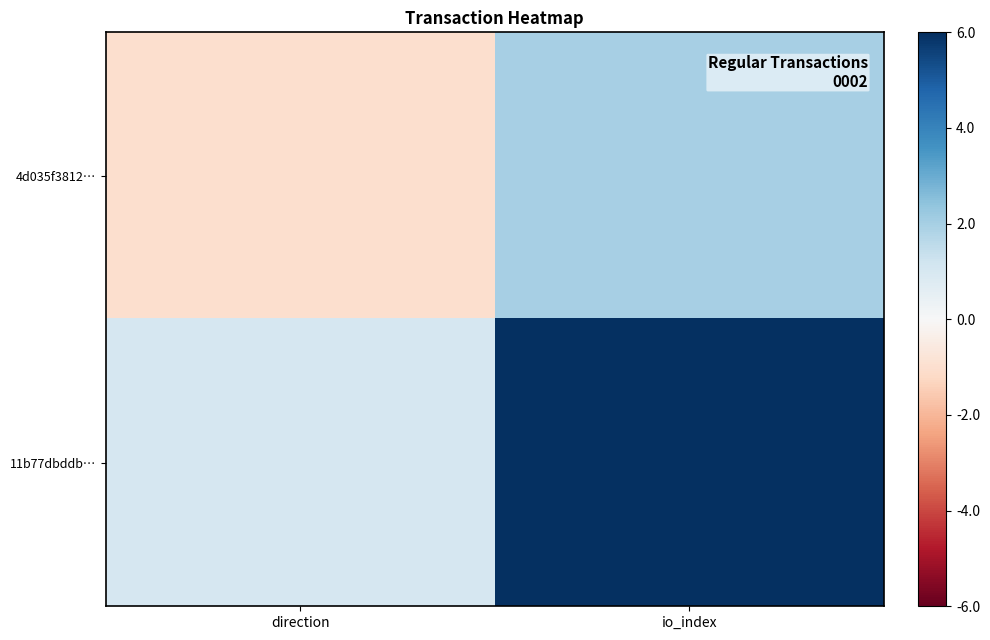

Which has a higher value, direction or io_index?

io_index